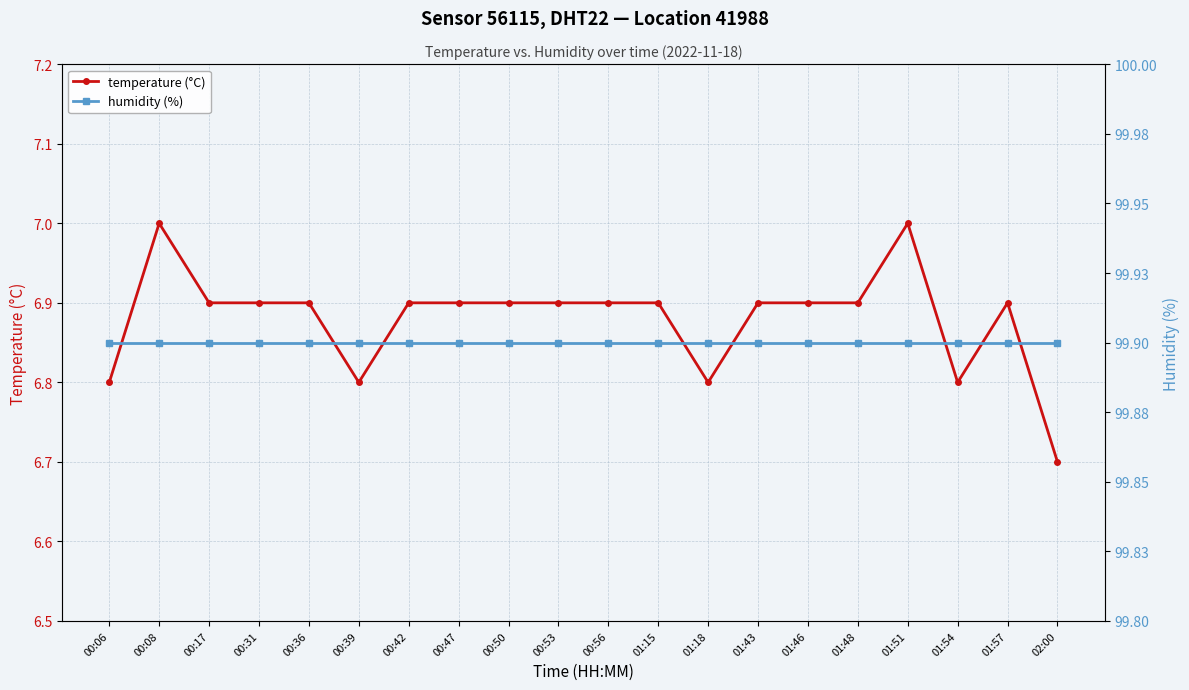

Which series has the widest spread of values?

temperature (°C)